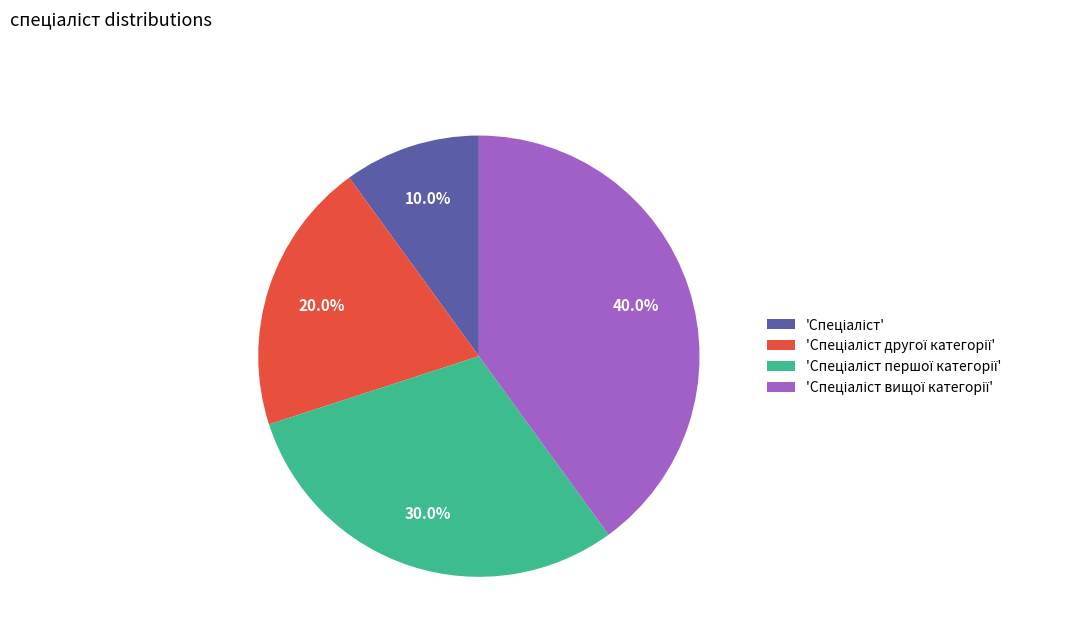

Count the number of slices in the pie.

4